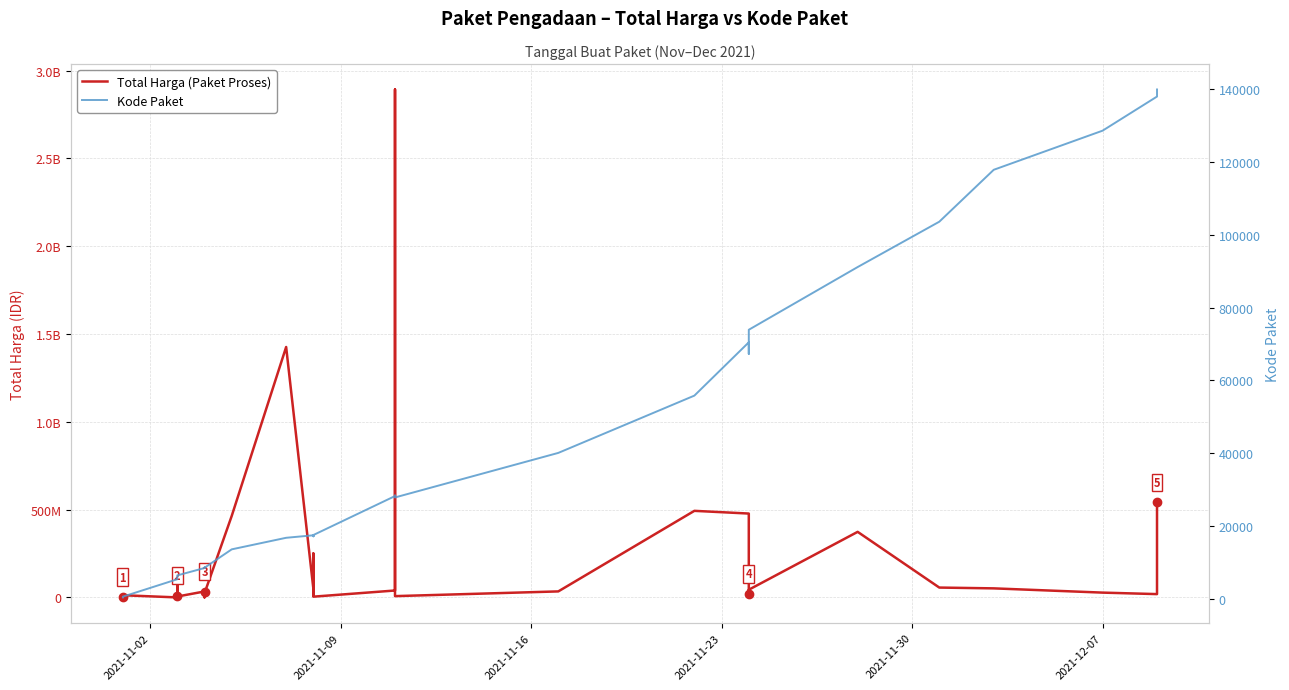

True or false: Total Harga (Paket Proses) and Kode Paket intersect in this chart.

False